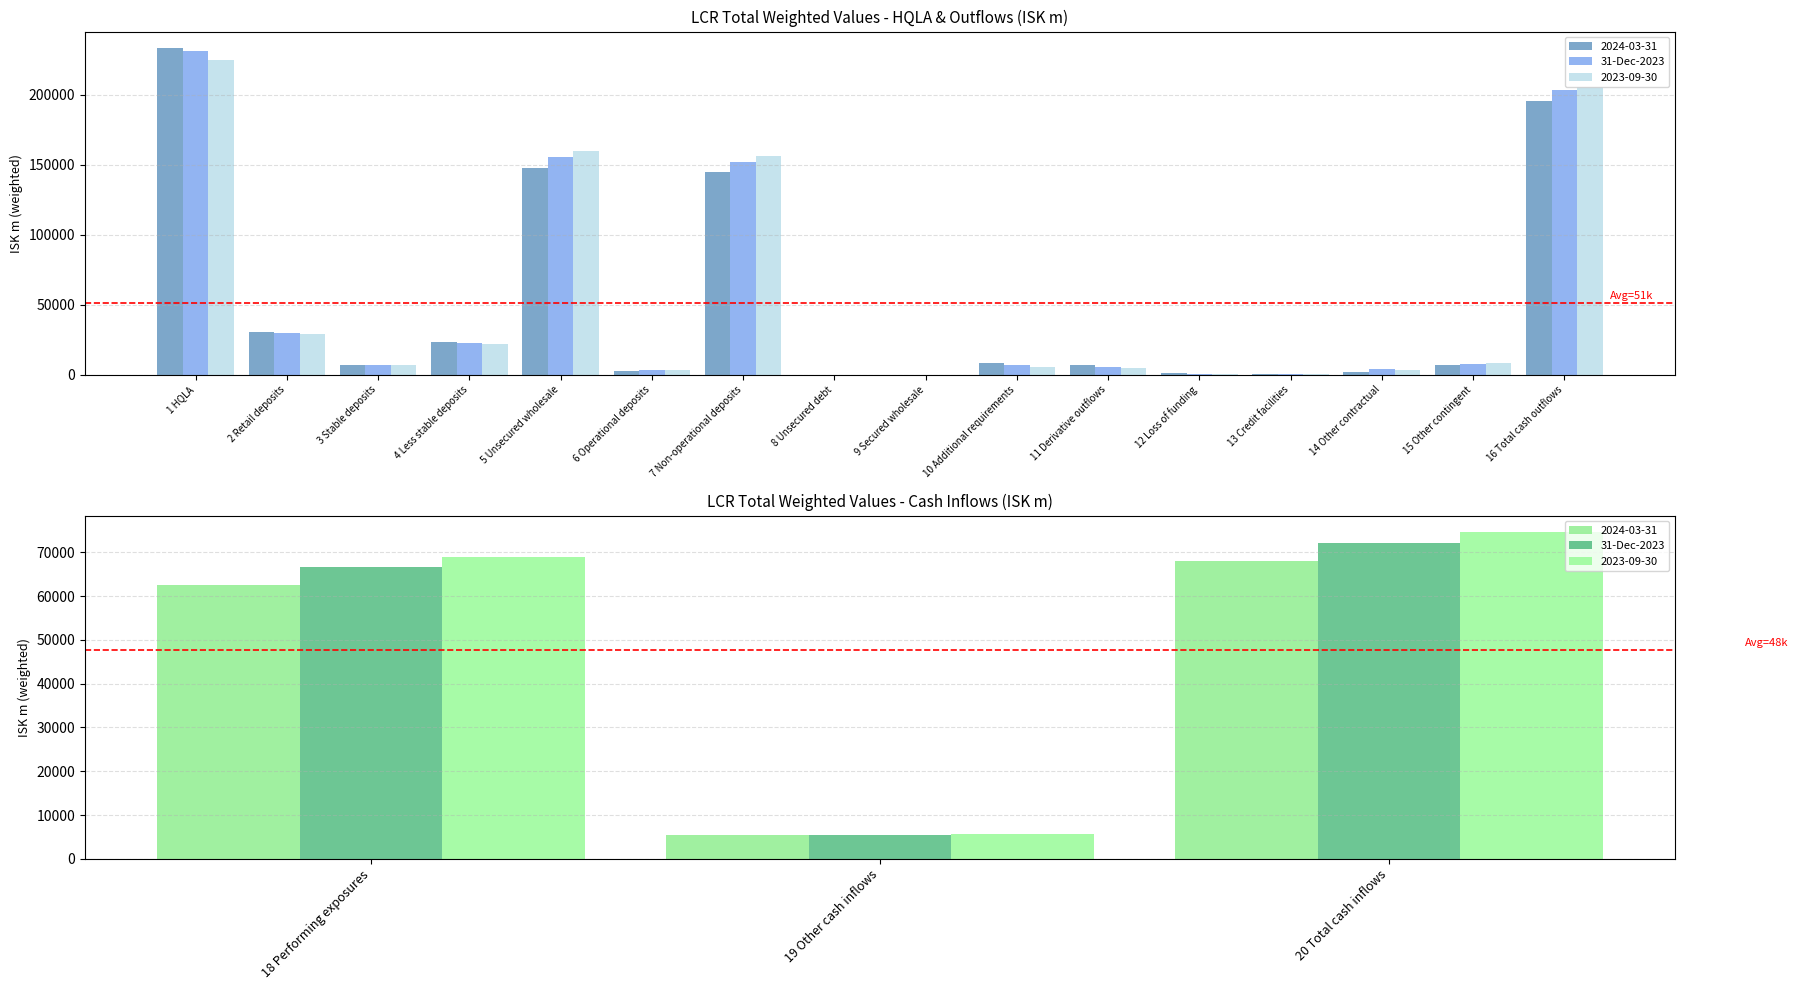

Does the chart contain stacked bars?

No